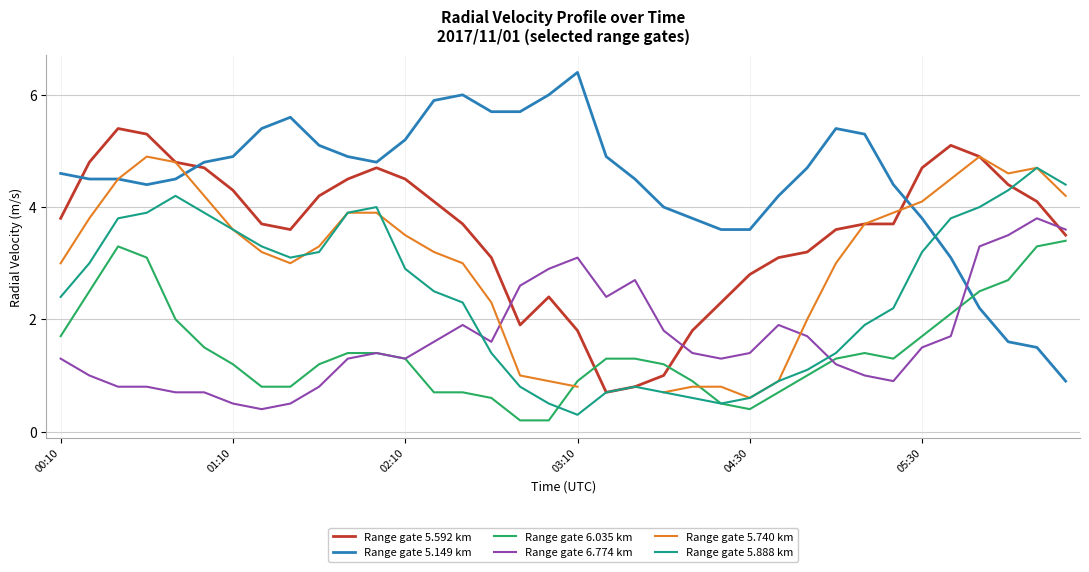

What is the lowest value of the Range gate 5.888 km series?

0.3